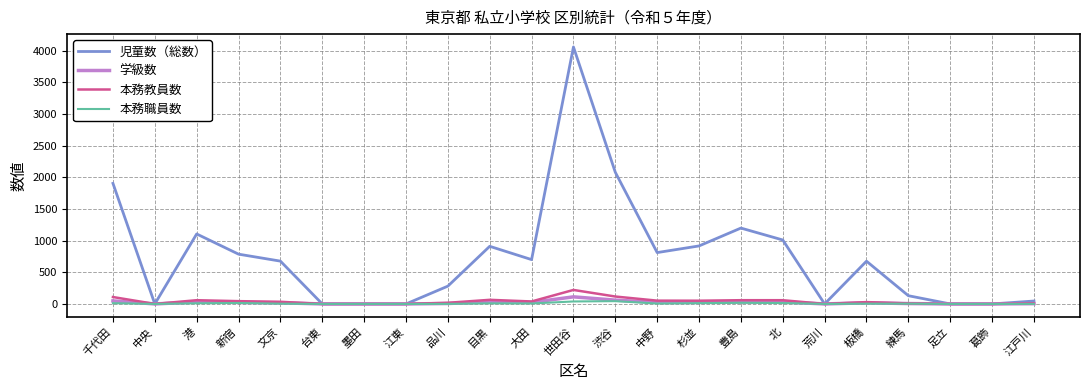

At which category does the chart reach its peak across all series?

世田谷